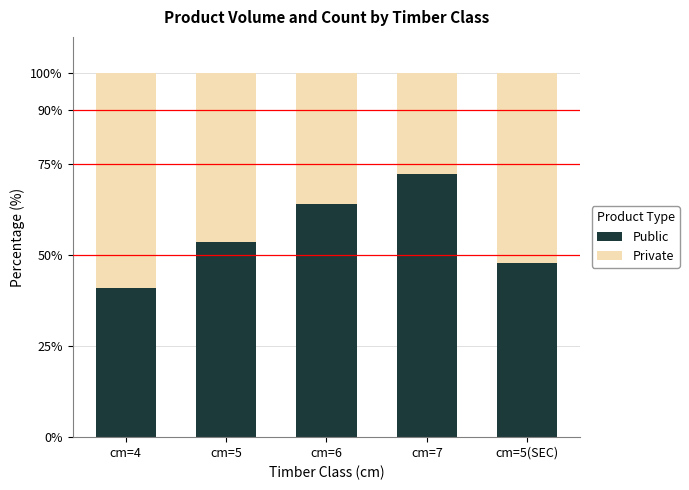

What is the total value across all series at cm=5?

100.0